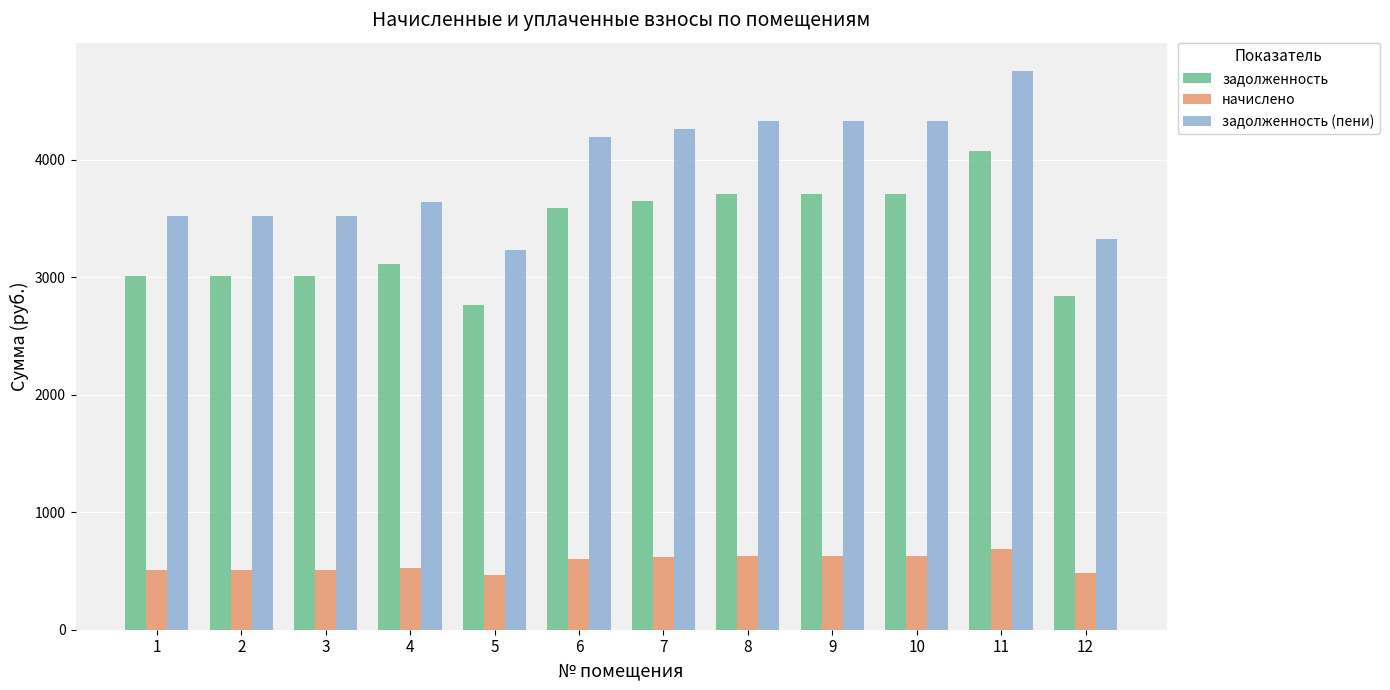

List the series in order of their overall mean, lowest first.

начислено, задолженность, задолженность (пени)